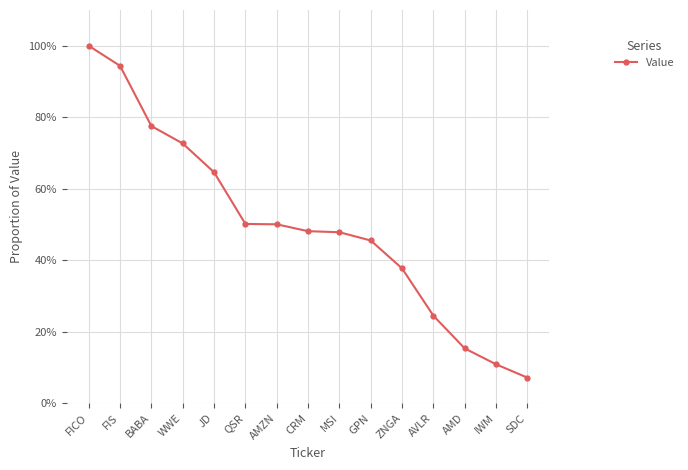

True or false: the data shows 0.6 at JD.

True